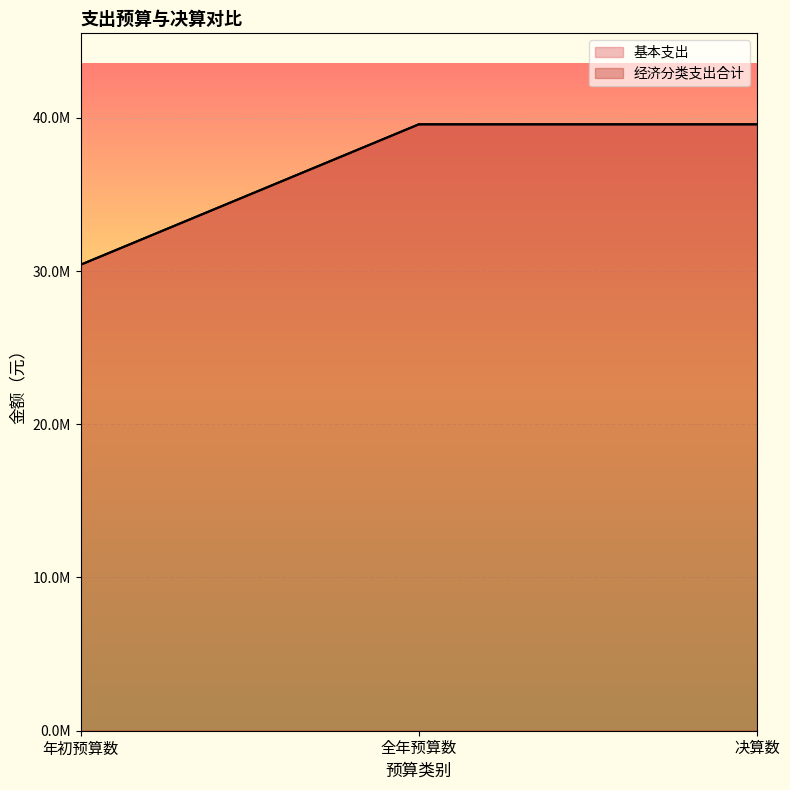

True or false: 基本支出 has a value of 46413556.0 at 年初预算数.

False